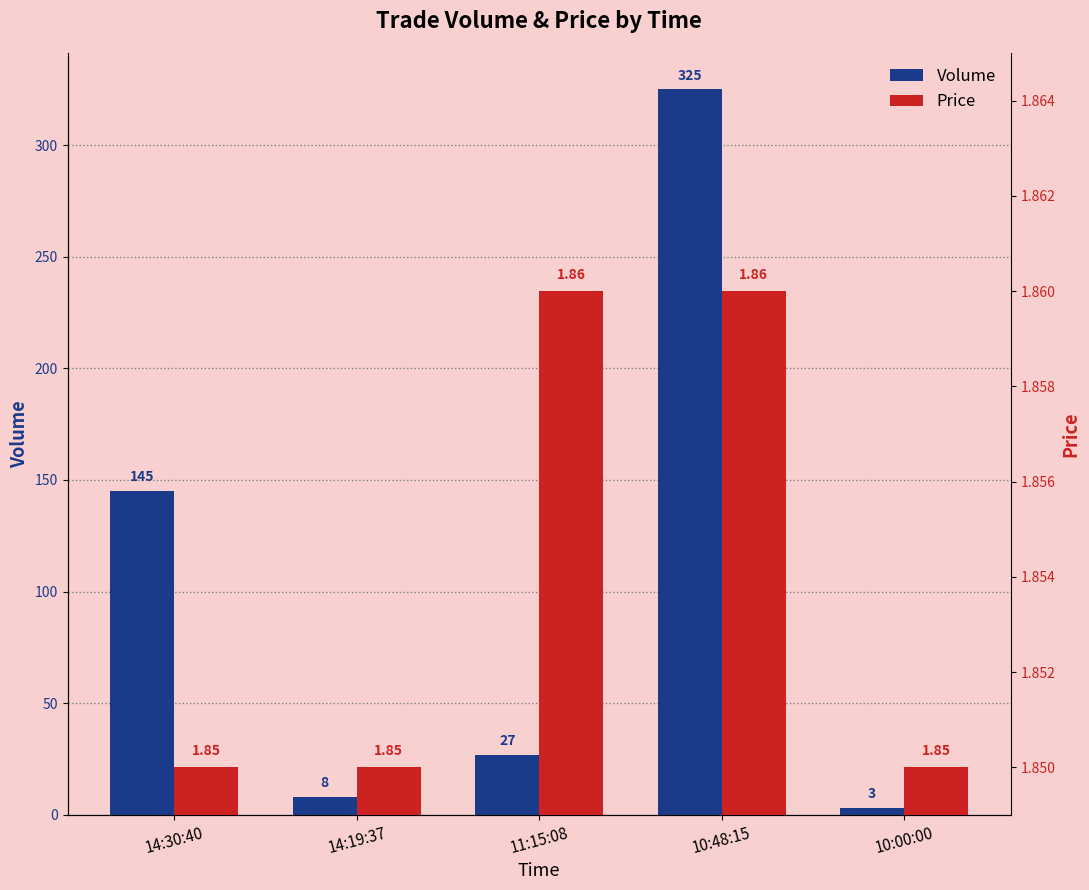

What are all the series names shown in the legend?

Volume, Price